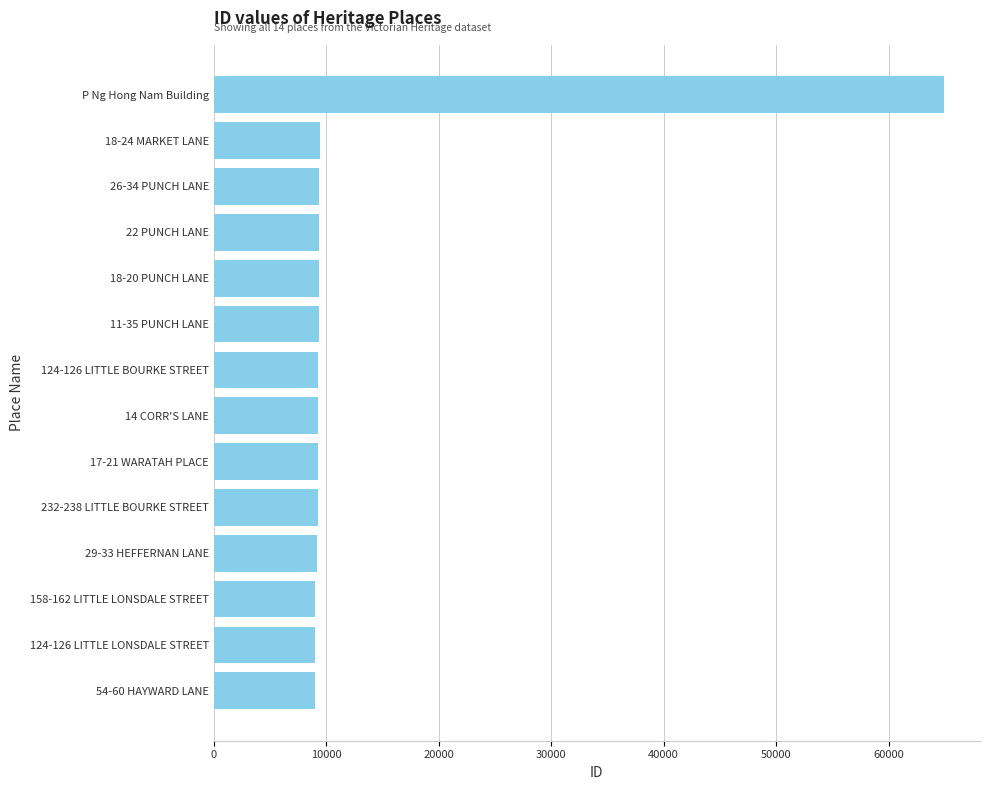

Is it true that the value at 124-126 LITTLE BOURKE STREET is 1936?

False